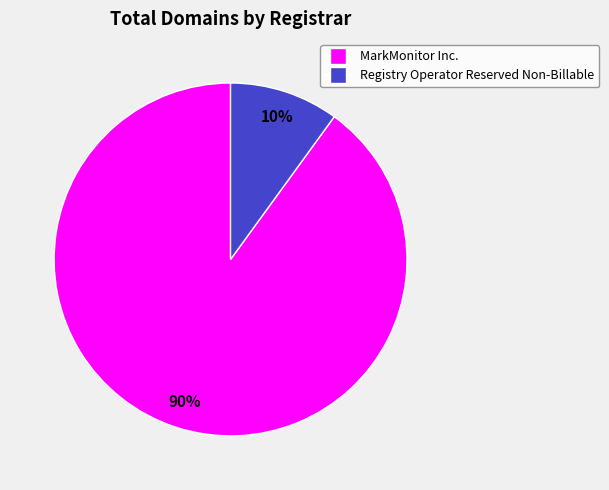

What is the ratio of the value at Registry Operator Reserved Non-Billable to the value at MarkMonitor Inc.?

0.1